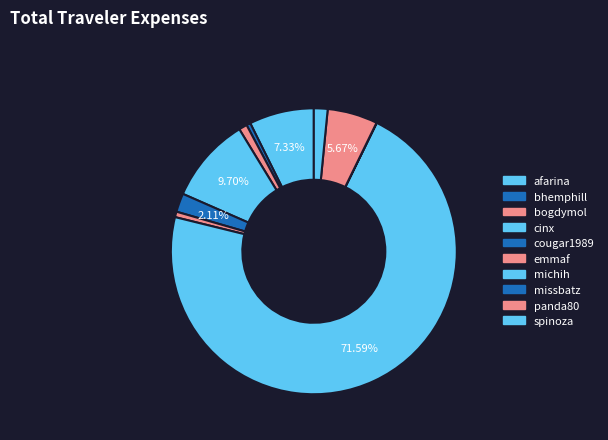

Which slice represents more than half of the pie?

michih